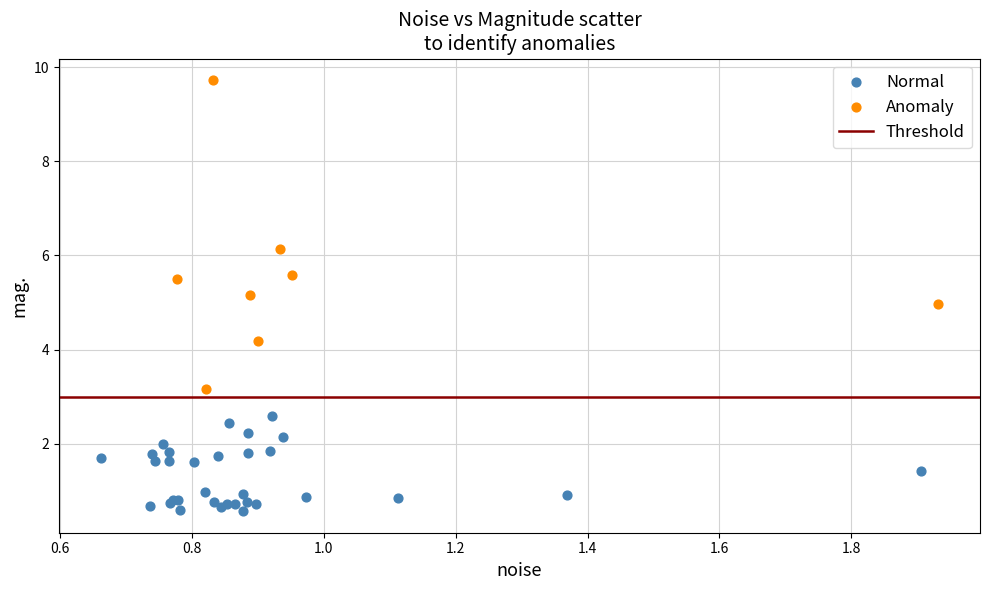

Which series has the widest spread of Y values?

Anomaly